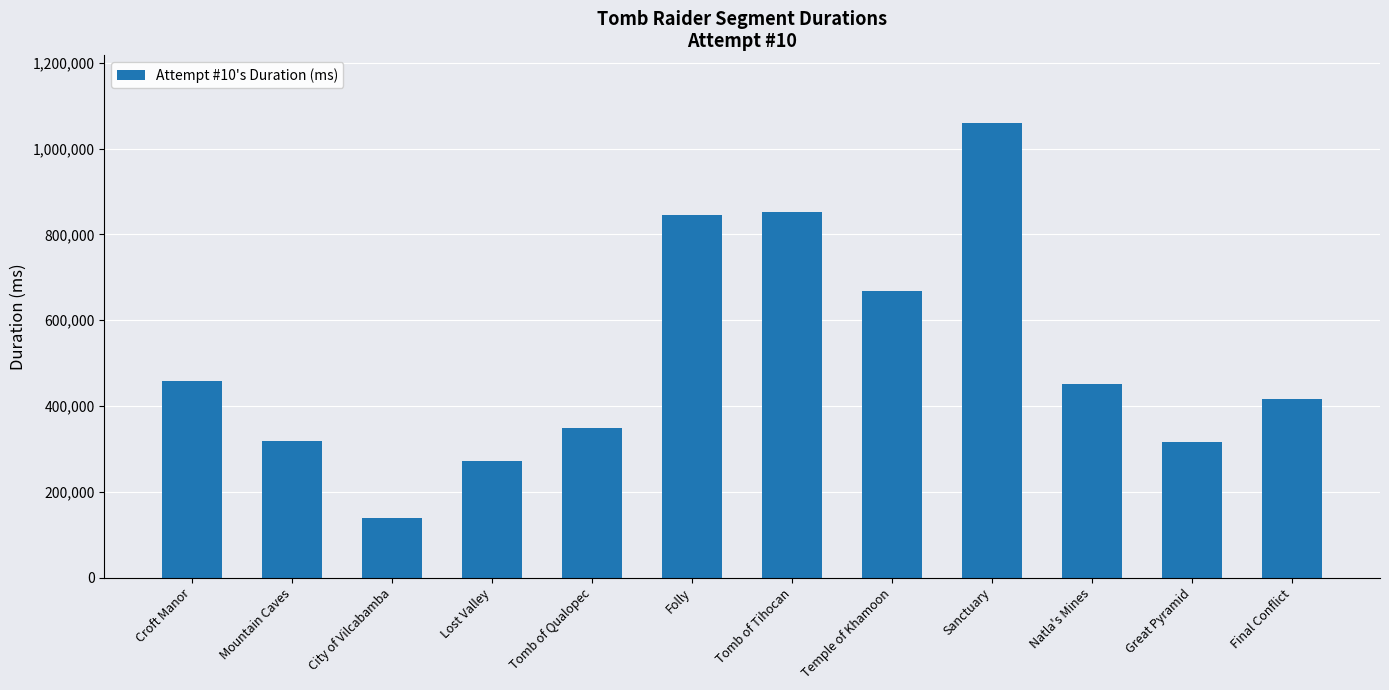

What is the ratio of the value at Croft Manor to the value at Final Conflict?

1.1